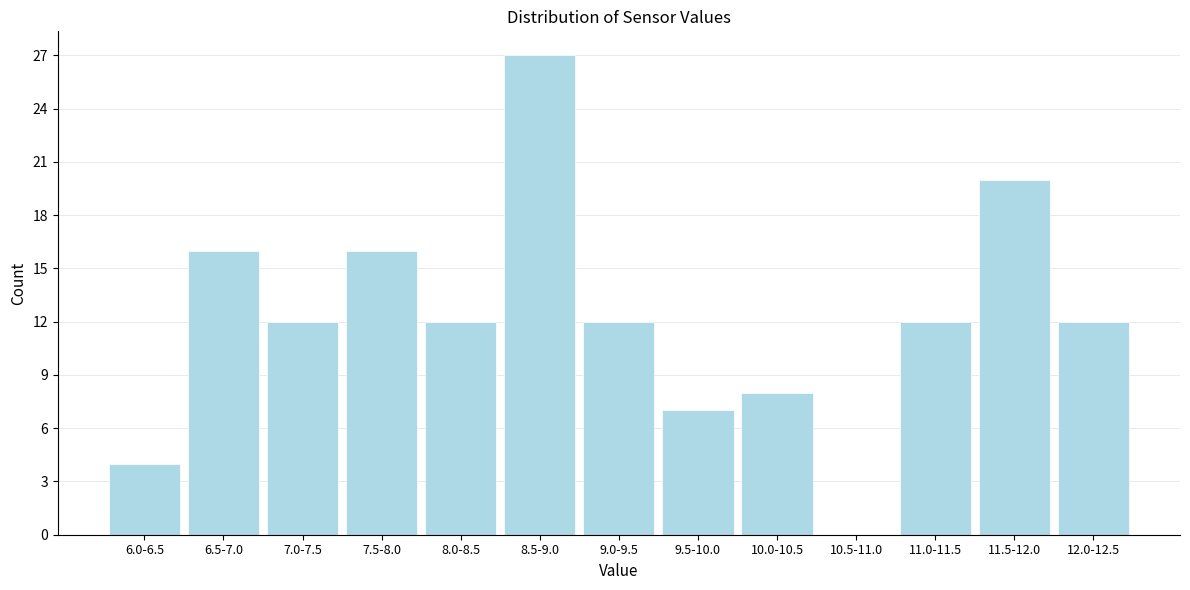

Reading left to right, transcribe all the data shown in this chart.

6.0-6.5=4	6.5-7.0=16	7.0-7.5=12	7.5-8.0=16	8.0-8.5=12	8.5-9.0=27	9.0-9.5=12	9.5-10.0=7	10.0-10.5=8	10.5-11.0=0	11.0-11.5=12	11.5-12.0=20	12.0-12.5=12